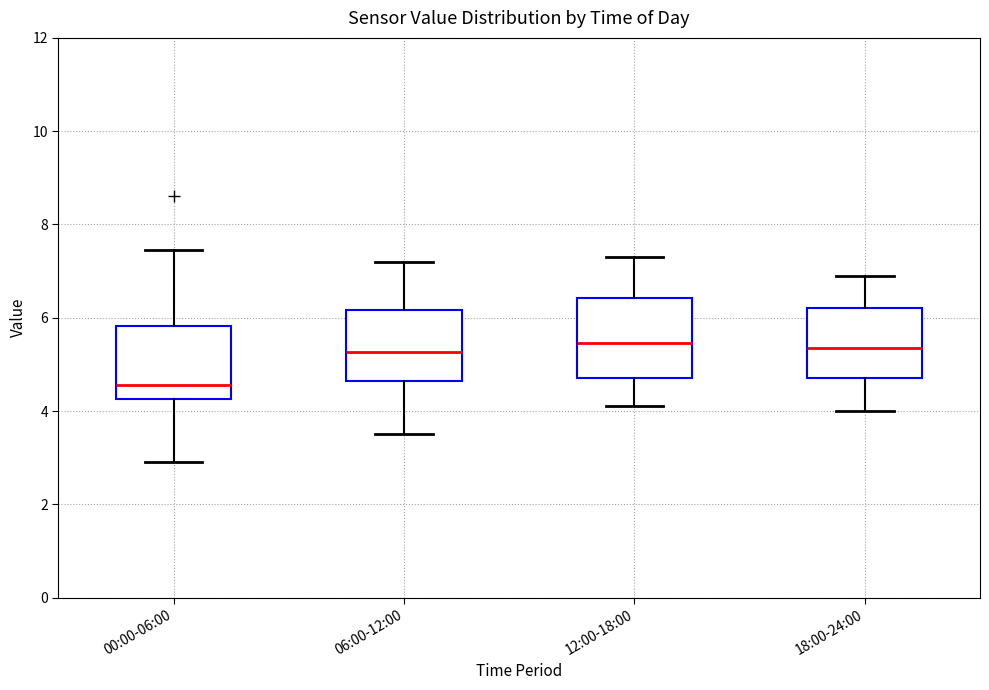

Where does the median line of the box for 18:00-24:00 sit on the y-axis? The values are not printed on the chart, so give them approximately, as read against the axis.

5.4